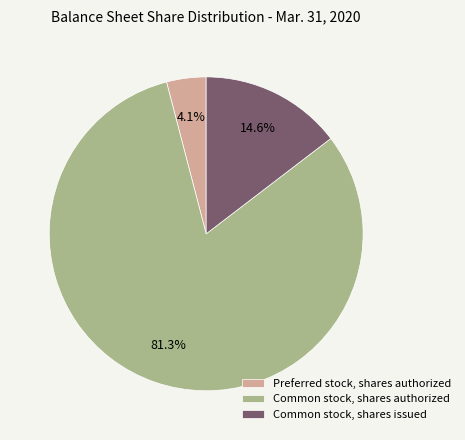

How many segments does this pie chart have?

3